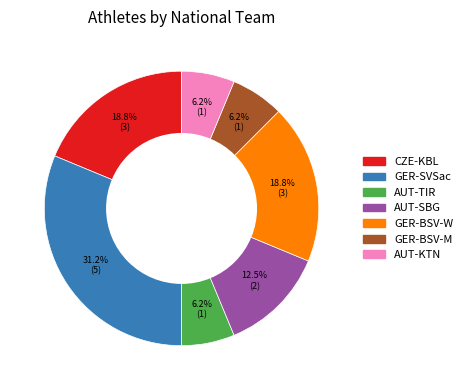

What percentage is NOT represented by GER-SVSac?

68.8%